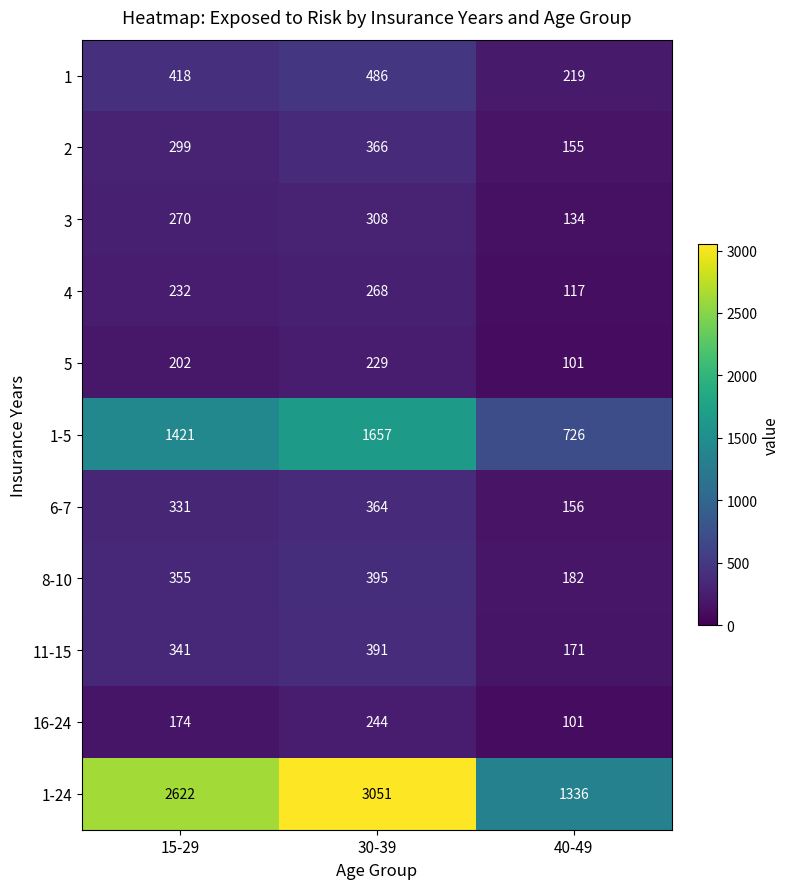

What is the approximate value of 2 at 40-49, to the nearest 10?

160